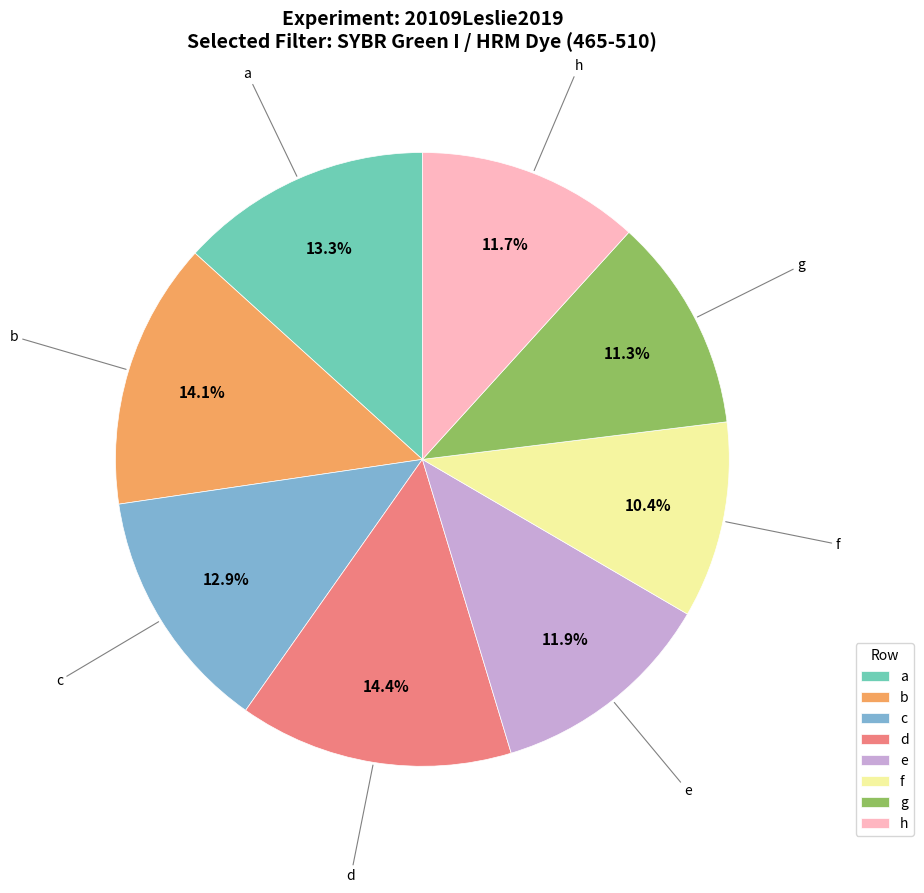

What percentage is NOT represented by f?

89.6%